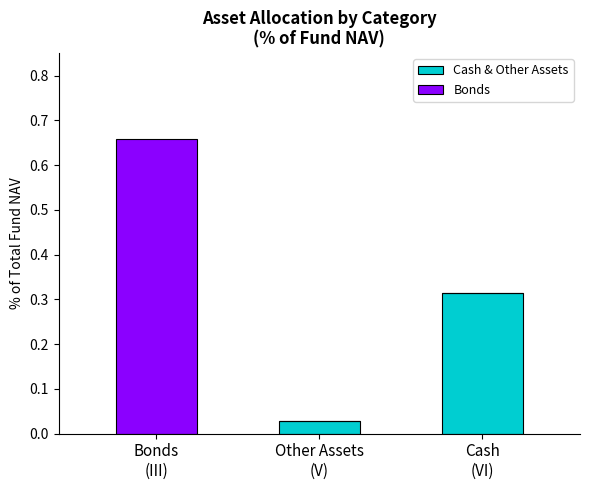

What are all the series names shown in the legend?

Cash & Other Assets, Bonds